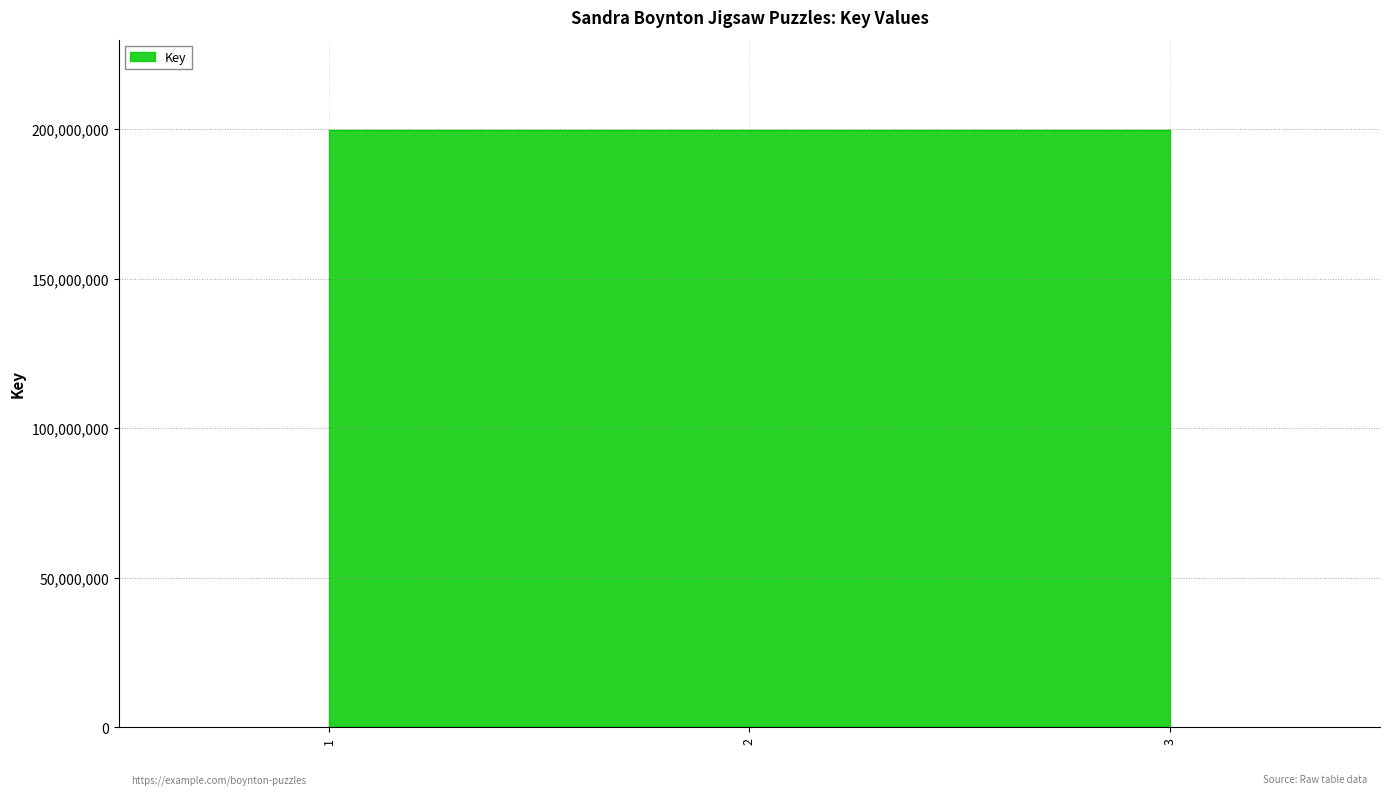

What is the value of the 1st point from the left?

199793536